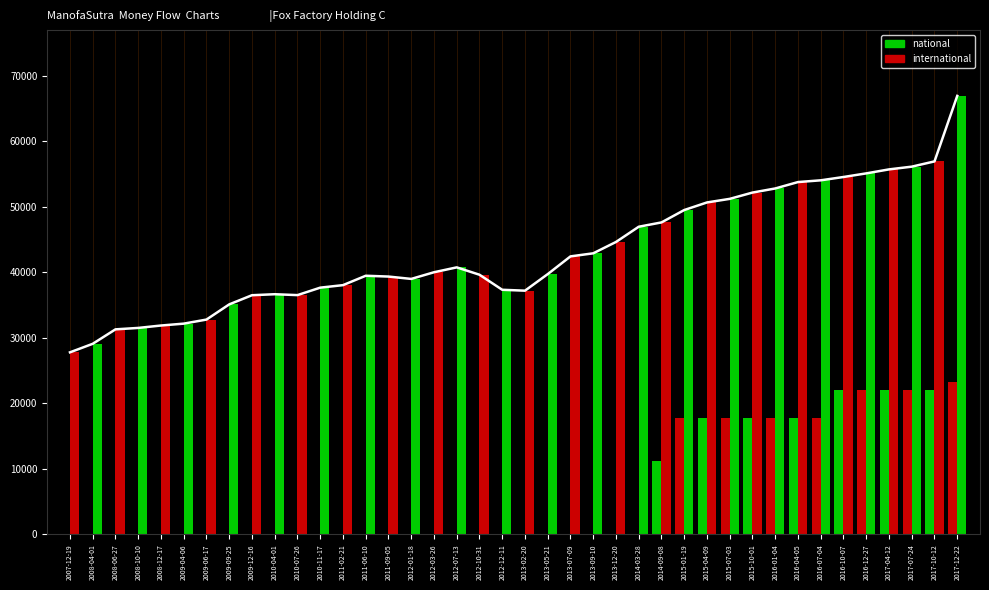

Reading right to left, what are all the values shown in this chart?

national: 2017-12-22=23213	2017-10-12=22007	2017-07-24=22007	2017-04-12=22007	2016-12-27=22007	2016-10-07=22007	2016-07-04=17793	2016-04-05=17793	2016-01-04=17793	2015-10-01=17793	2015-07-03=17793	2015-04-09=17793	2015-01-19=17793	2014-09-08=11233	2014-03-28=1	2013-12-20=1	2013-09-10=1	2013-07-09=1	2013-05-21=1	2013-02-20=1	2012-12-11=1	2012-10-31=1	2012-07-13=1	2012-03-26=1	2012-01-18=1	2011-09-05=1	2011-06-10=1	2011-02-21=1	2010-11-17=1	2010-07-26=1	2010-04-01=1	2009-12-16=1	2009-09-25=1	2009-06-17=1	2009-04-06=1	2008-12-17=1	2008-10-10=1	2008-06-27=1	2008-04-01=1	2007-12-19=1
international: 2017-12-22=66926	2017-10-12=56928	2017-07-24=56125	2017-04-12=55708	2016-12-27=55099	2016-10-07=54548	2016-07-04=54041	2016-04-05=53774	2016-01-04=52797	2015-10-01=52170	2015-07-03=51211	2015-04-09=50663	2015-01-19=49505	2014-09-08=47615	2014-03-28=46956	2013-12-20=44631	2013-09-10=42900	2013-07-09=42431	2013-05-21=39727	2013-02-20=37197	2012-12-11=37334	2012-10-31=39631	2012-07-13=40755	2012-03-26=40009	2012-01-18=38993	2011-09-05=39352	2011-06-10=39475	2011-02-21=38042	2010-11-17=37659	2010-07-26=36521	2010-04-01=36656	2009-12-16=36504	2009-09-25=35106	2009-06-17=32788	2009-04-06=32167	2008-12-17=31880	2008-10-10=31513	2008-06-27=31295	2008-04-01=29090	2007-12-19=27788